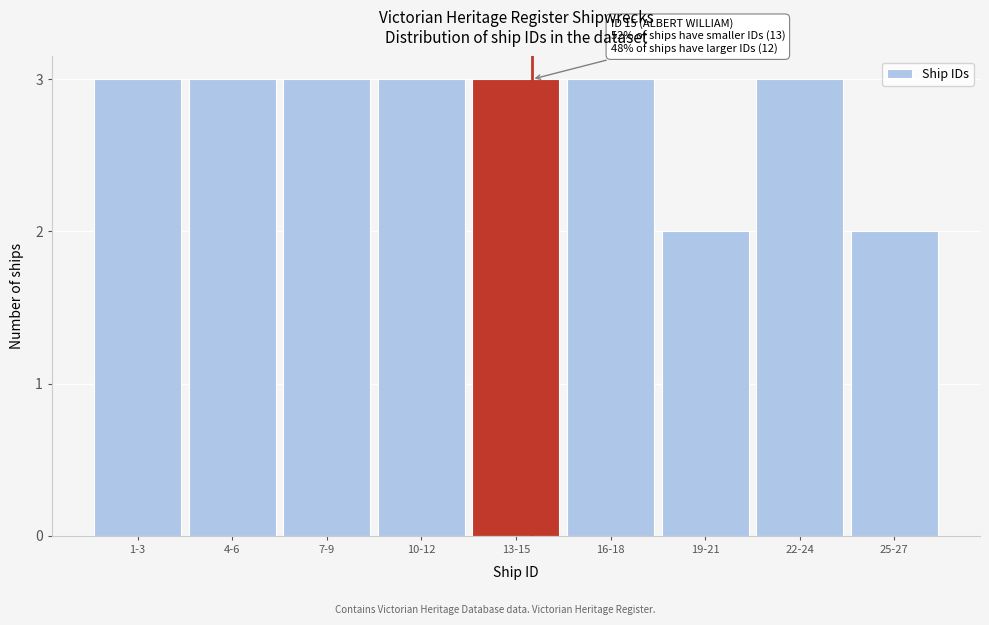

Reading left to right, extract all data points from this chart.

3	3	3	3	3	3	2	3	2